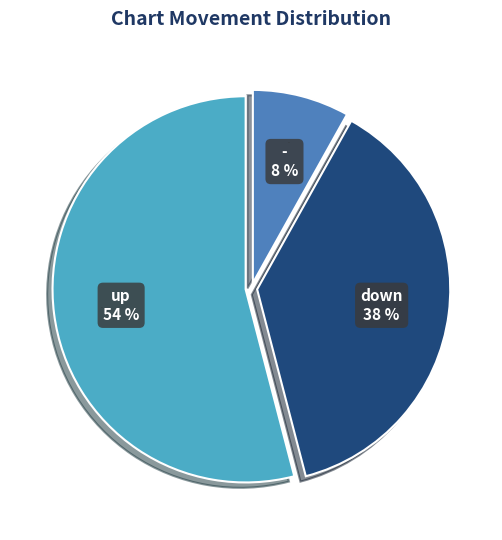

Does any single category account for the majority?

Yes